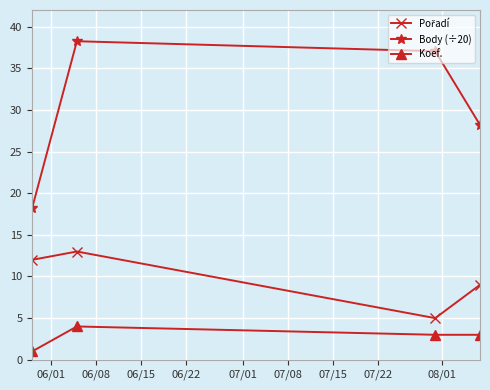

Is this an area chart (filled region under the line)?

No